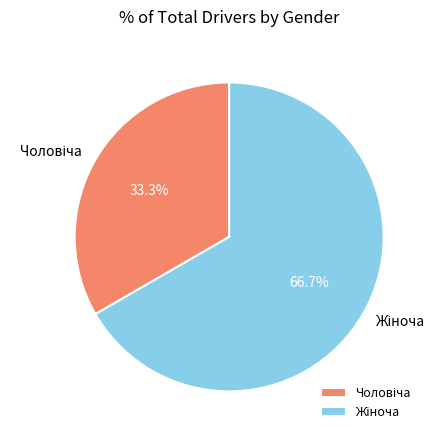

Does any single category account for the majority?

Yes